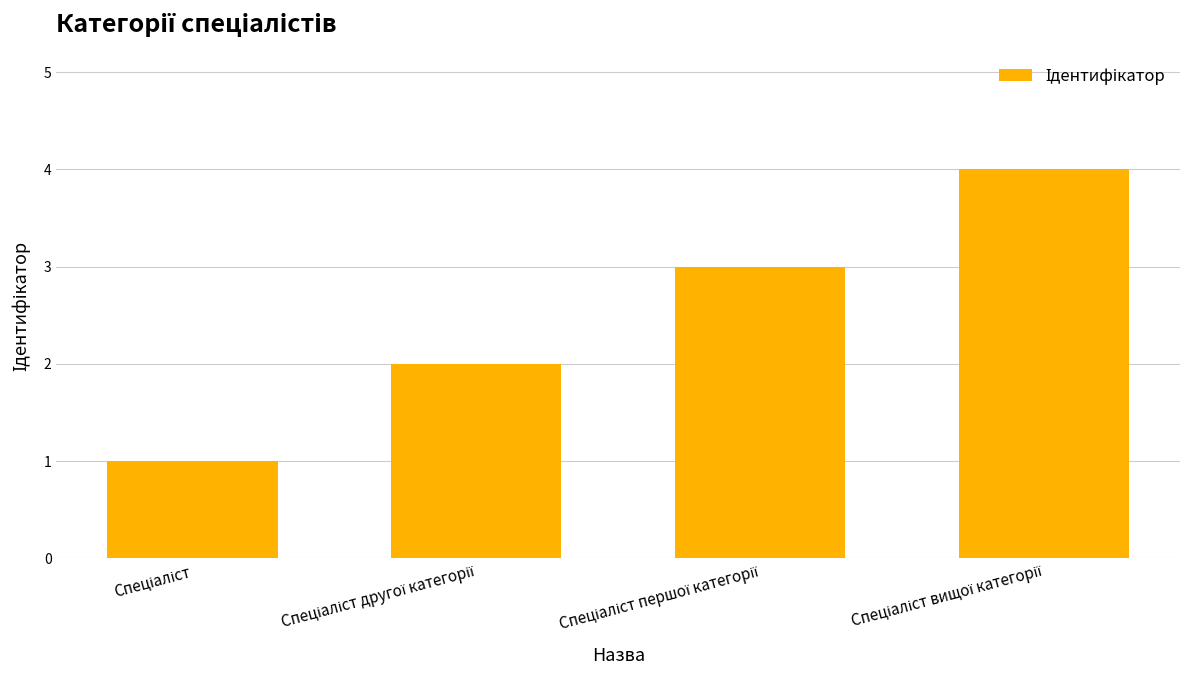

What is the greatest value displayed?

4